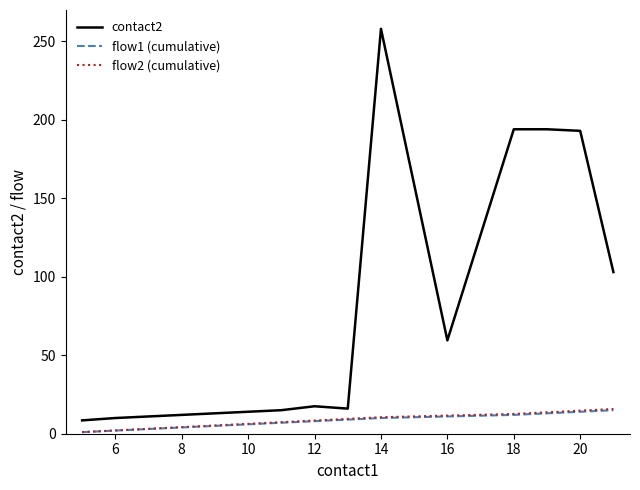

What are all the series names shown in the legend?

contact2, flow1 (cumulative), flow2 (cumulative)